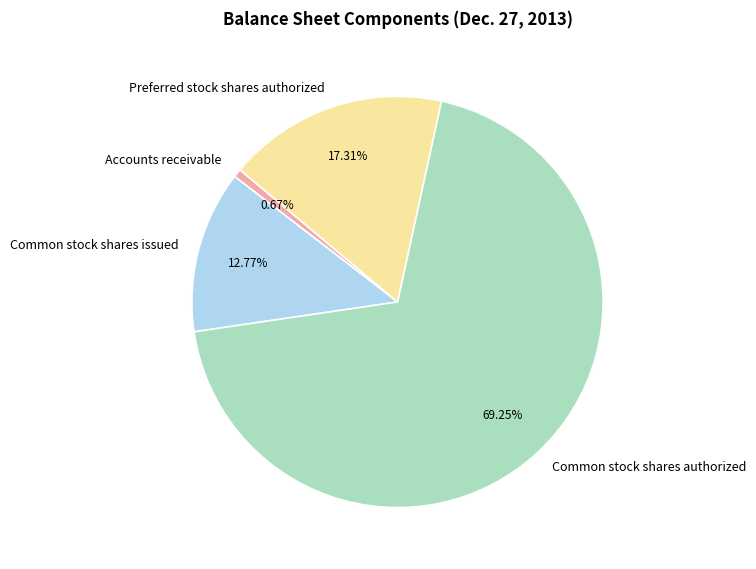

How many slices are in this pie chart?

4